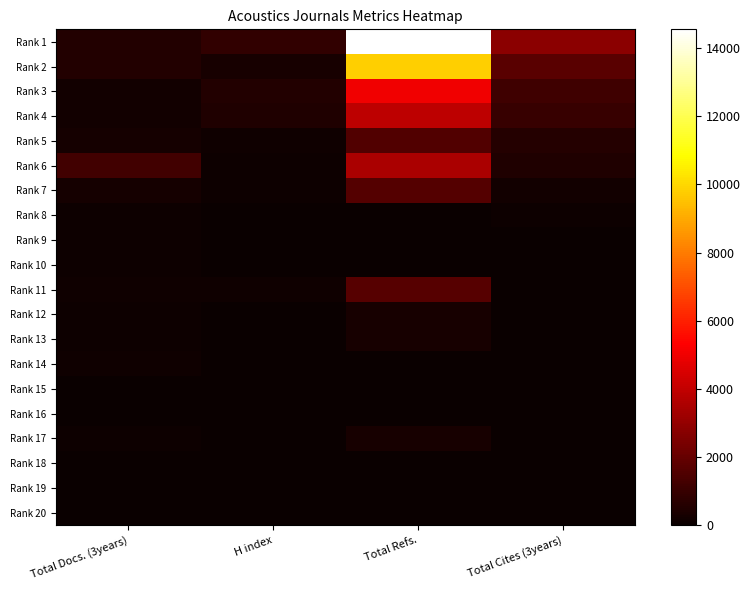

Reading left to right, transcribe all the data shown in this chart.

Rank 1: Total Docs. (3years)=537	H index=859	Total Refs.=14548	Total Cites (3years)=2803
Rank 2: Total Docs. (3years)=545	H index=332	Total Refs.=9815	Total Cites (3years)=1736
Rank 3: Total Docs. (3years)=177	H index=517	Total Refs.=5028	Total Cites (3years)=1144
Rank 4: Total Docs. (3years)=193	H index=509	Total Refs.=3895	Total Cites (3years)=999
Rank 5: Total Docs. (3years)=244	H index=115	Total Refs.=1537	Total Cites (3years)=606
Rank 6: Total Docs. (3years)=1197	H index=57	Total Refs.=3514	Total Cites (3years)=496
Rank 7: Total Docs. (3years)=233	H index=95	Total Refs.=1630	Total Cites (3years)=217
Rank 8: Total Docs. (3years)=97	H index=19	Total Refs.=0	Total Cites (3years)=88
Rank 9: Total Docs. (3years)=82	H index=11	Total Refs.=0	Total Cites (3years)=47
Rank 10: Total Docs. (3years)=61	H index=14	Total Refs.=0	Total Cites (3years)=34
Rank 11: Total Docs. (3years)=116	H index=116	Total Refs.=1704	Total Cites (3years)=29
Rank 12: Total Docs. (3years)=93	H index=35	Total Refs.=326	Total Cites (3years)=24
Rank 13: Total Docs. (3years)=101	H index=37	Total Refs.=303	Total Cites (3years)=19
Rank 14: Total Docs. (3years)=155	H index=11	Total Refs.=0	Total Cites (3years)=13
Rank 15: Total Docs. (3years)=27	H index=6	Total Refs.=0	Total Cites (3years)=7
Rank 16: Total Docs. (3years)=17	H index=6	Total Refs.=0	Total Cites (3years)=4
Rank 17: Total Docs. (3years)=92	H index=18	Total Refs.=292	Total Cites (3years)=3
Rank 18: Total Docs. (3years)=36	H index=2	Total Refs.=0	Total Cites (3years)=1
Rank 19: Total Docs. (3years)=2	H index=24	Total Refs.=0	Total Cites (3years)=0
Rank 20: Total Docs. (3years)=6	H index=9	Total Refs.=0	Total Cites (3years)=0